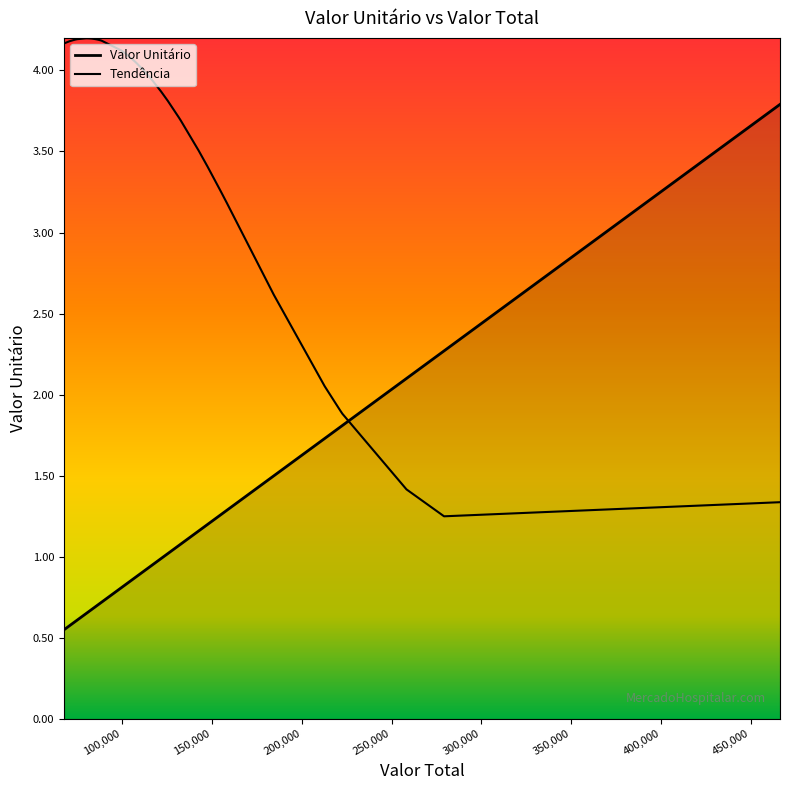

Rank the categories by value from highest to lowest.

466170, 279210, 258300, 222630, 221400, 212790, 184500, 184500, 158424, 154980, 147600, 142680, 132840, 131610, 125460, 121770, 116850, 114390, 114205.5, 111930, 108240, 108240, 107010, 101475, 99630, 88560, 86850.3, 86100, 84870, 83357.1, 82410, 81180, 79950, 75030, 73800, 70725, 67650